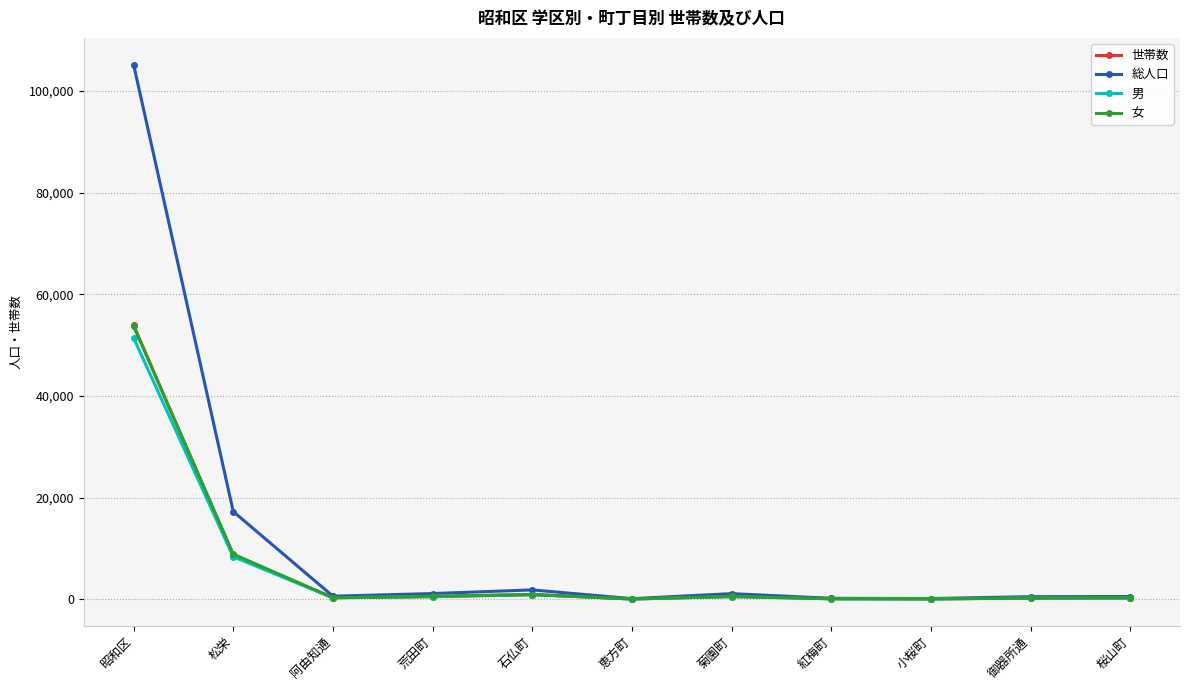

At which category is the sum across all series the highest?

昭和区